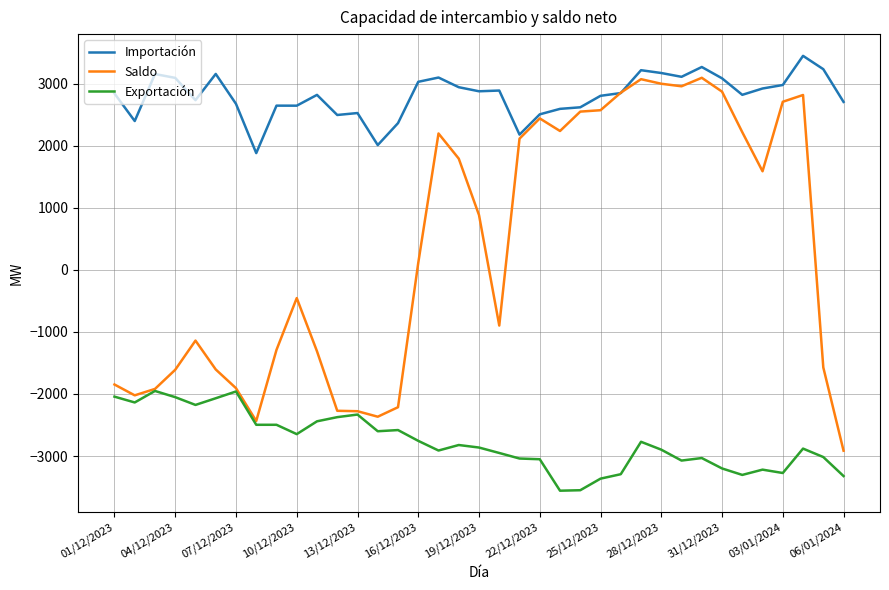

Does the chart display data point markers on the line(s)?

No